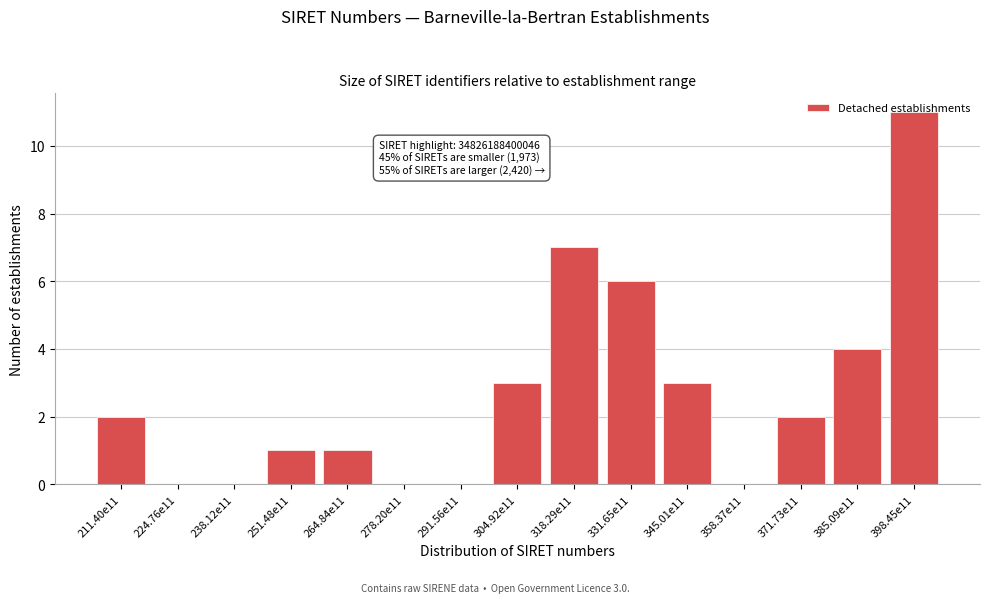

Which has a higher value, 345.01e11 or 318.29e11?

318.29e11